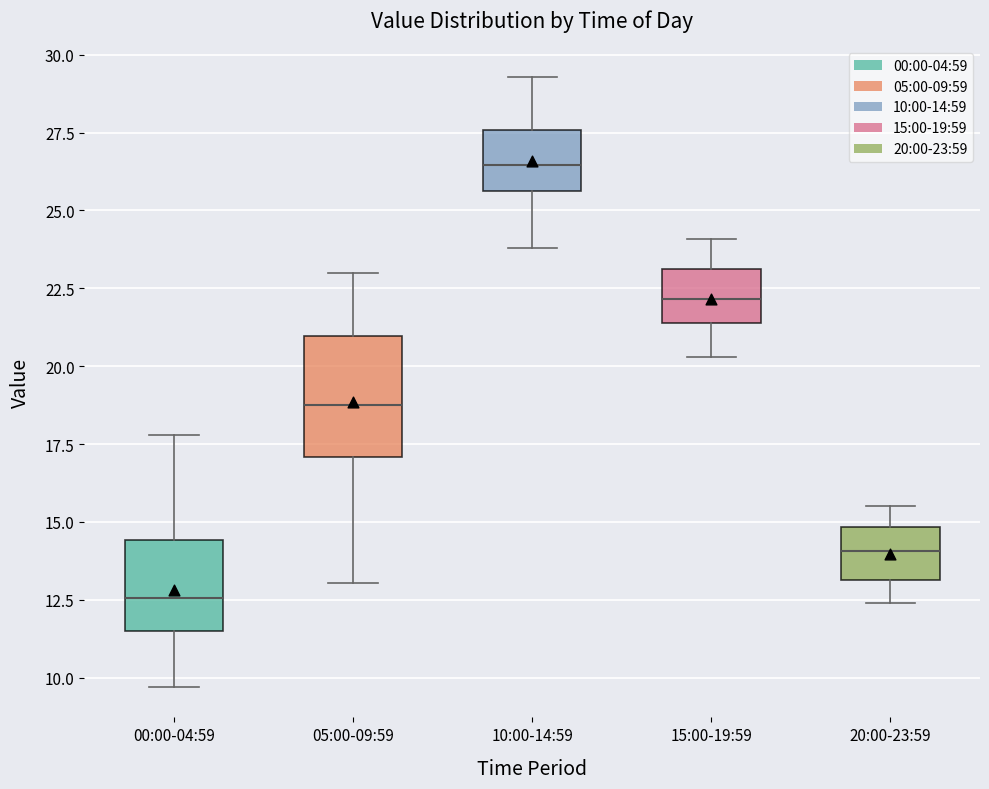

Reading left to right, transcribe this box plot: for each box, give where its median line is, the range the box spans, and where its two whiskers end, as read against the y-axis. The values are not printed on the chart, so give them approximately, as read against the axis.

00:00-04:59: median 12.5, box 11.5 to 14.5, whiskers 9.5 to 18.0
05:00-09:59: median 19.0, box 17.0 to 21.0, whiskers 13.0 to 23.0
10:00-14:59: median 26.5, box 25.5 to 27.5, whiskers 24.0 to 29.5
15:00-19:59: median 22.0, box 21.5 to 23.0, whiskers 20.5 to 24.0
20:00-23:59: median 14.0, box 13.0 to 15.0, whiskers 12.5 to 15.5